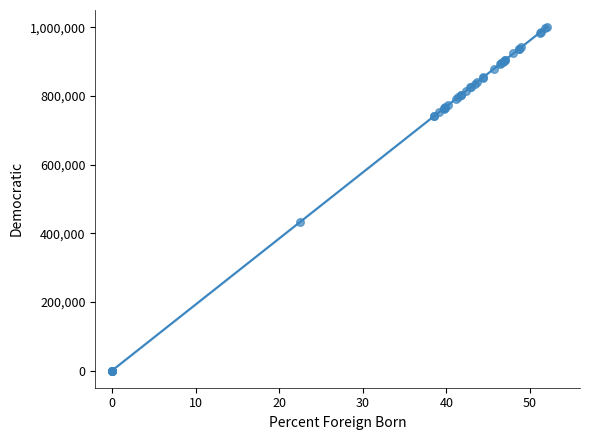

What Y value in the scatter plot is closest to 500000?

433037.7